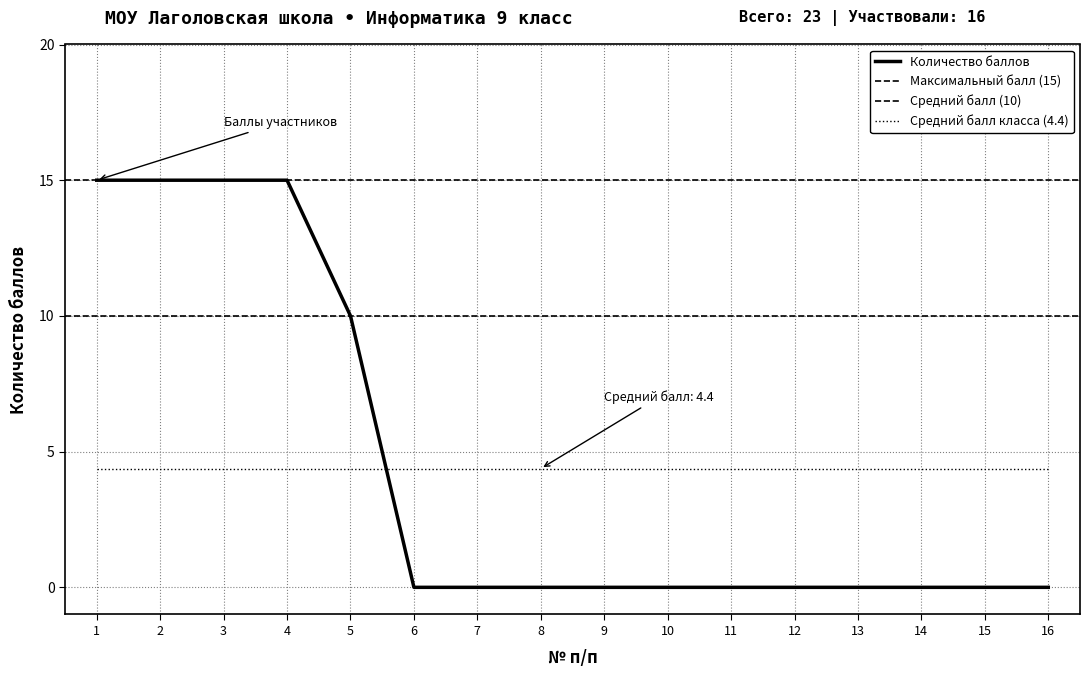

What is the sum of all values?

70